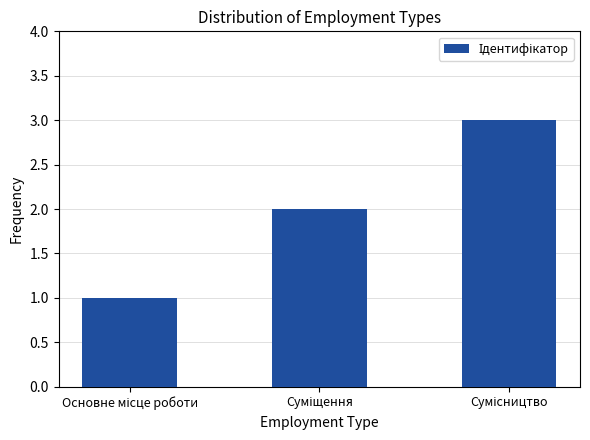

How many data points does each series have?

3